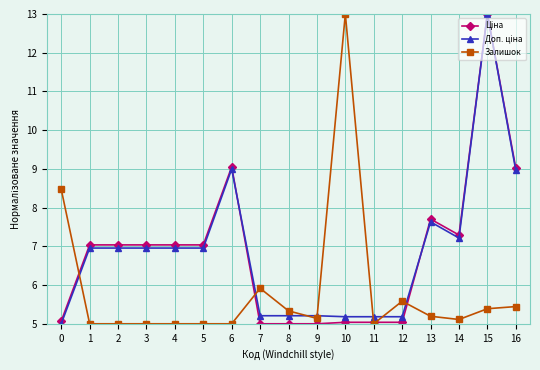

What is the maximum value for Залишок?

13.0